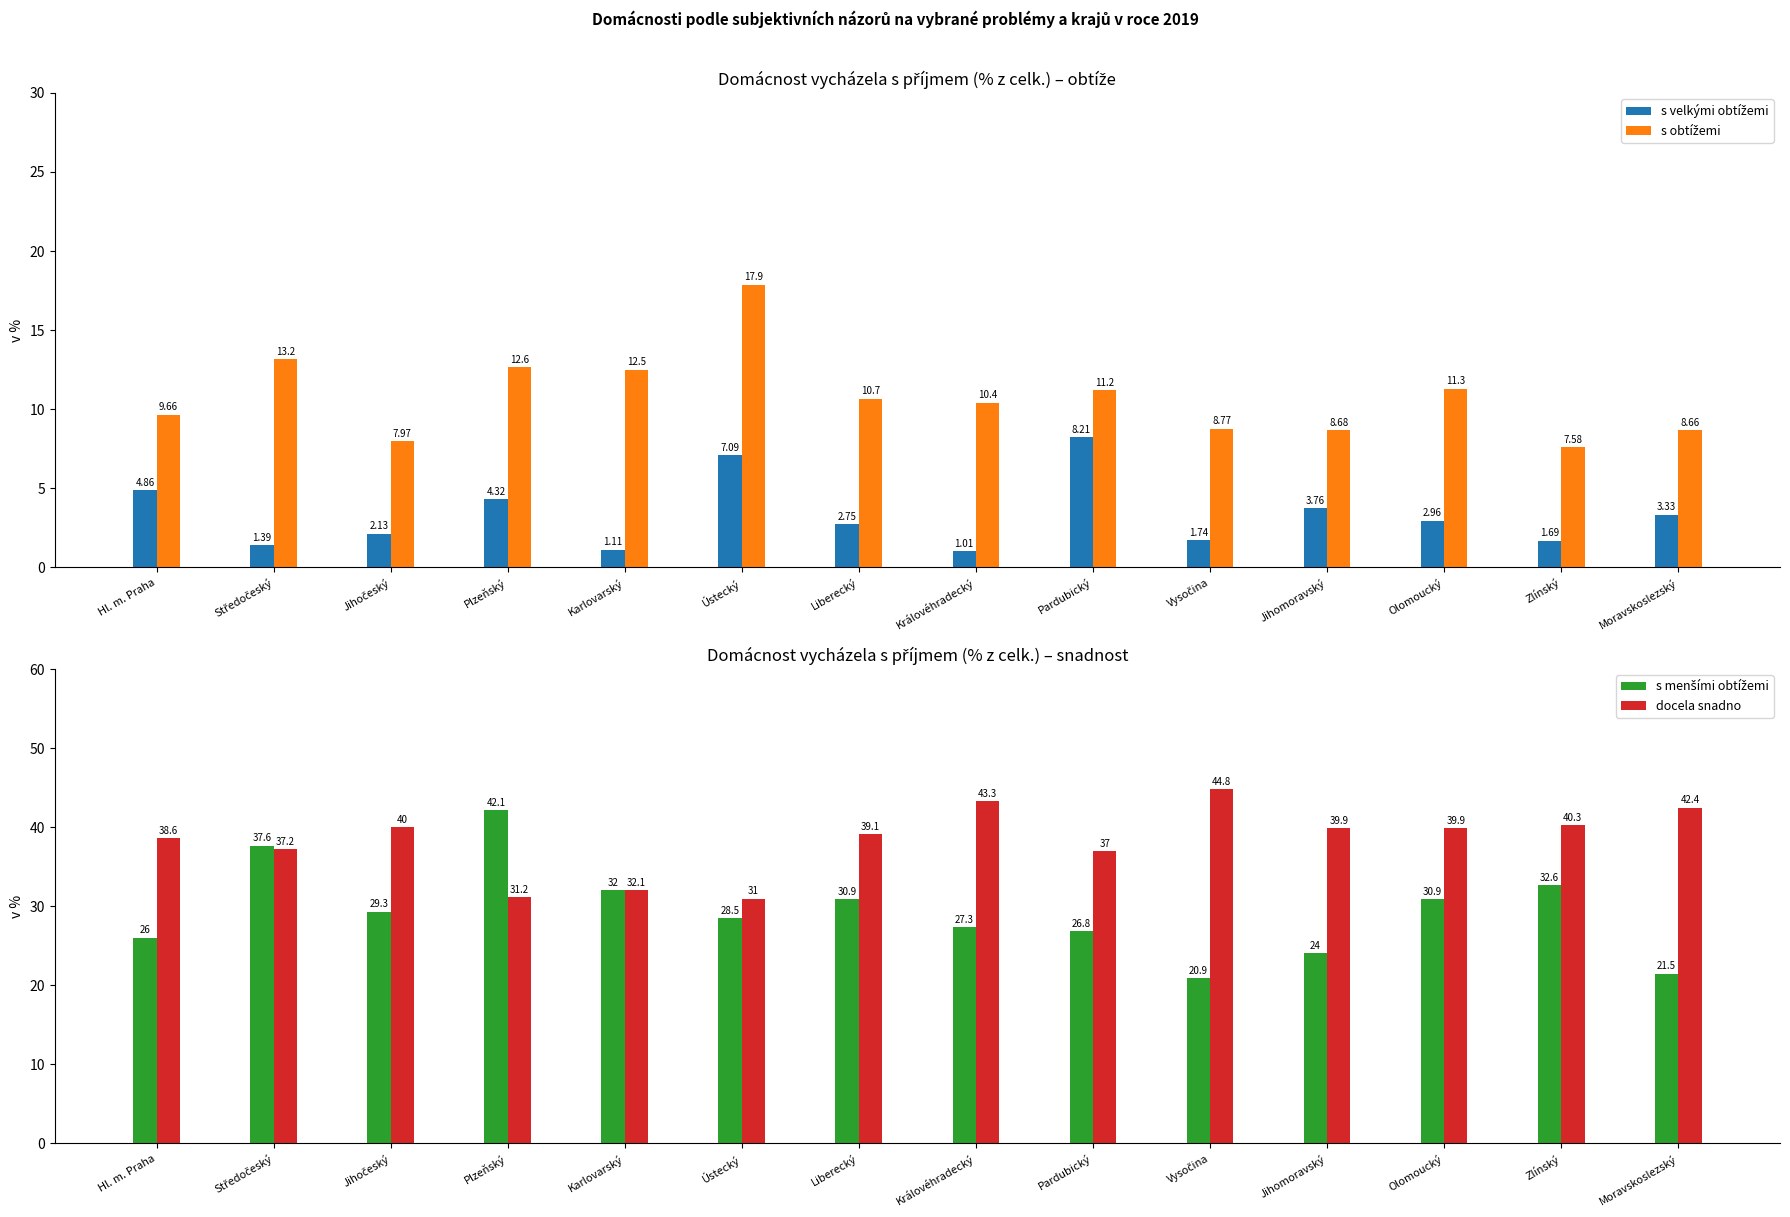

Which label corresponds to the largest value in the chart?

Vysočina